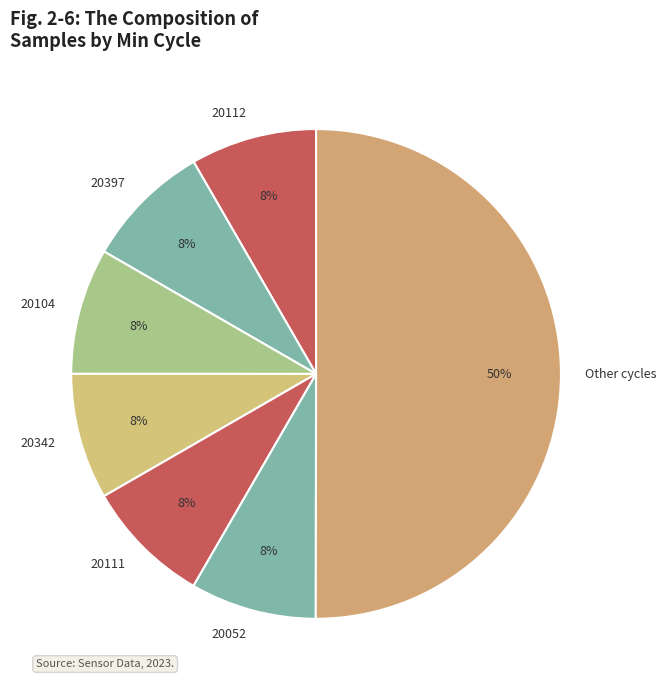

Does 20052 represent more than half of the total?

No